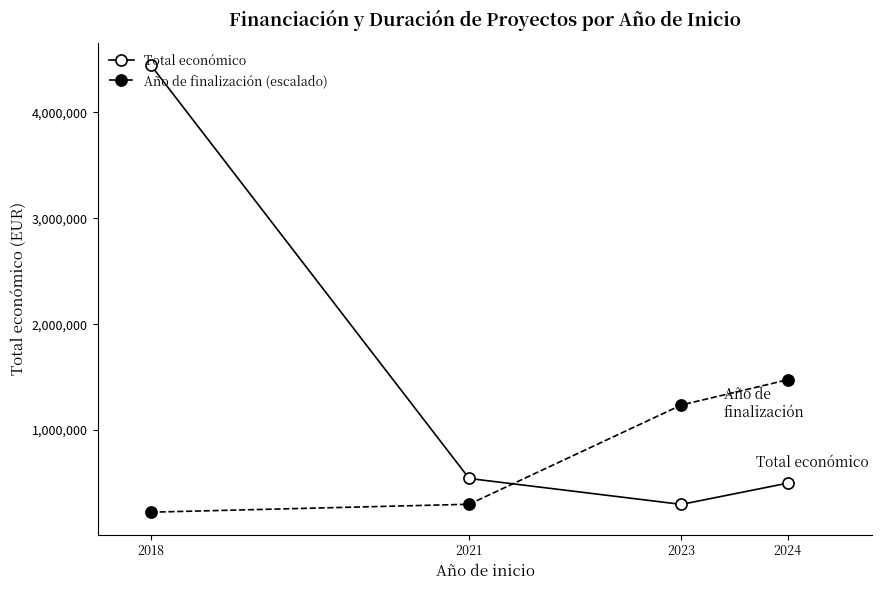

Which series changed the most between 2018 and 2021?

Total económico